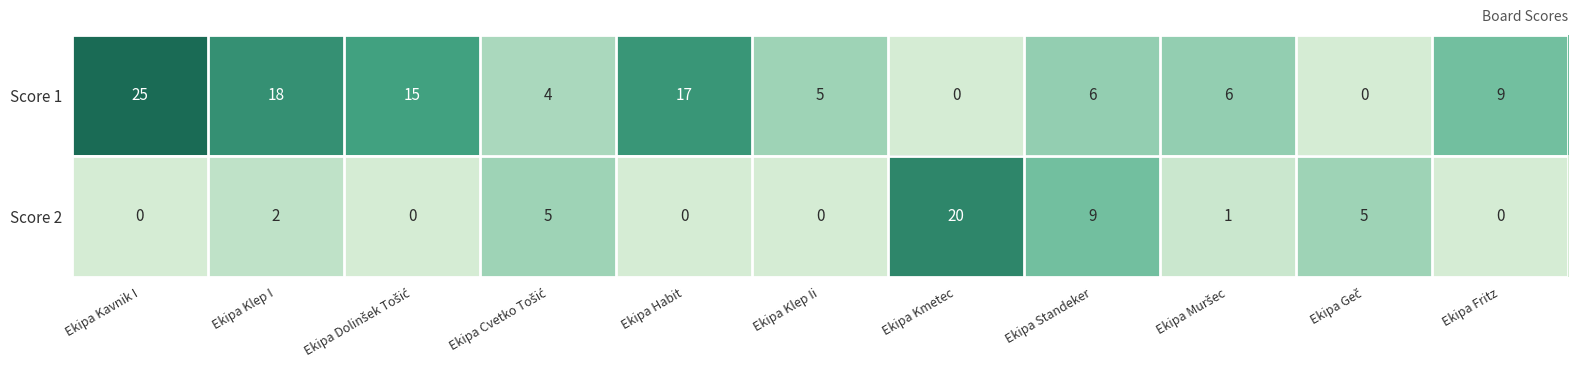

What is the difference between the maximum and minimum values in the Score 1 series?

25